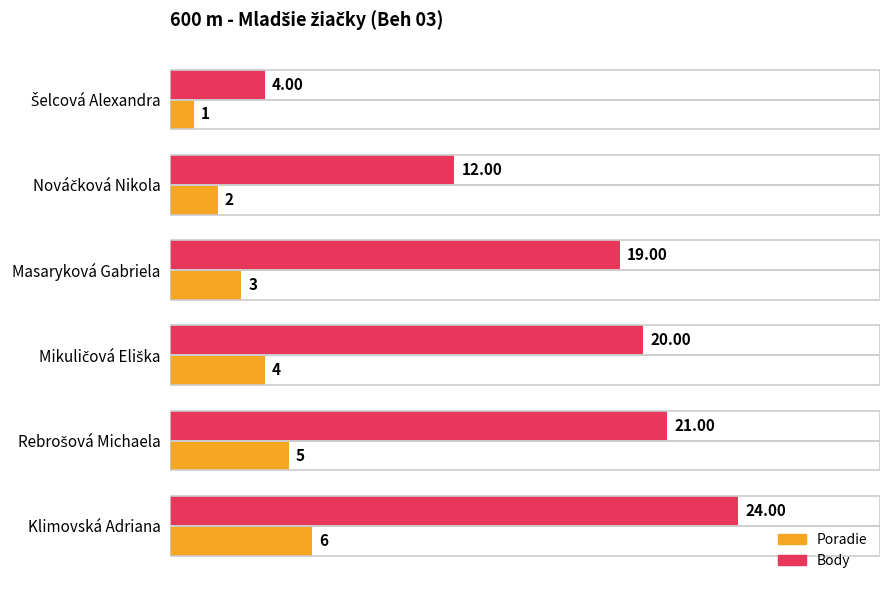

What is the difference between the highest and lowest values at Masaryková Gabriela?

16